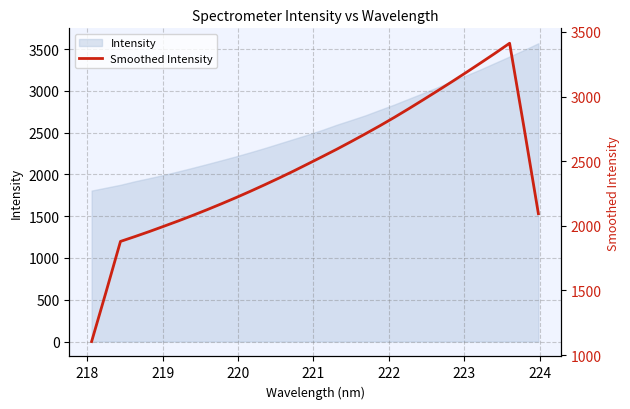

How many points are higher than both their immediate neighbors (excluding endpoints)?

1